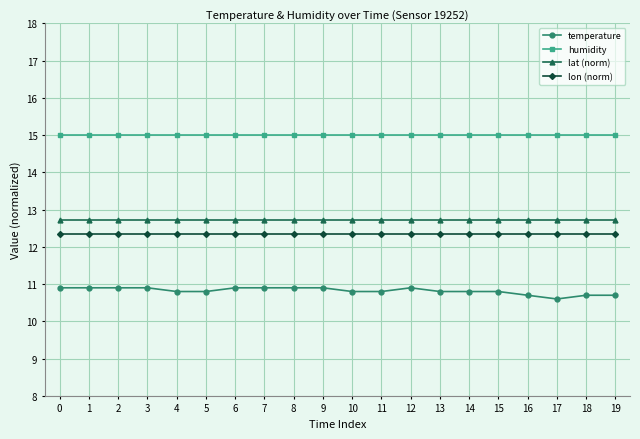

True or false: lat (norm) and humidity cross at least once.

False